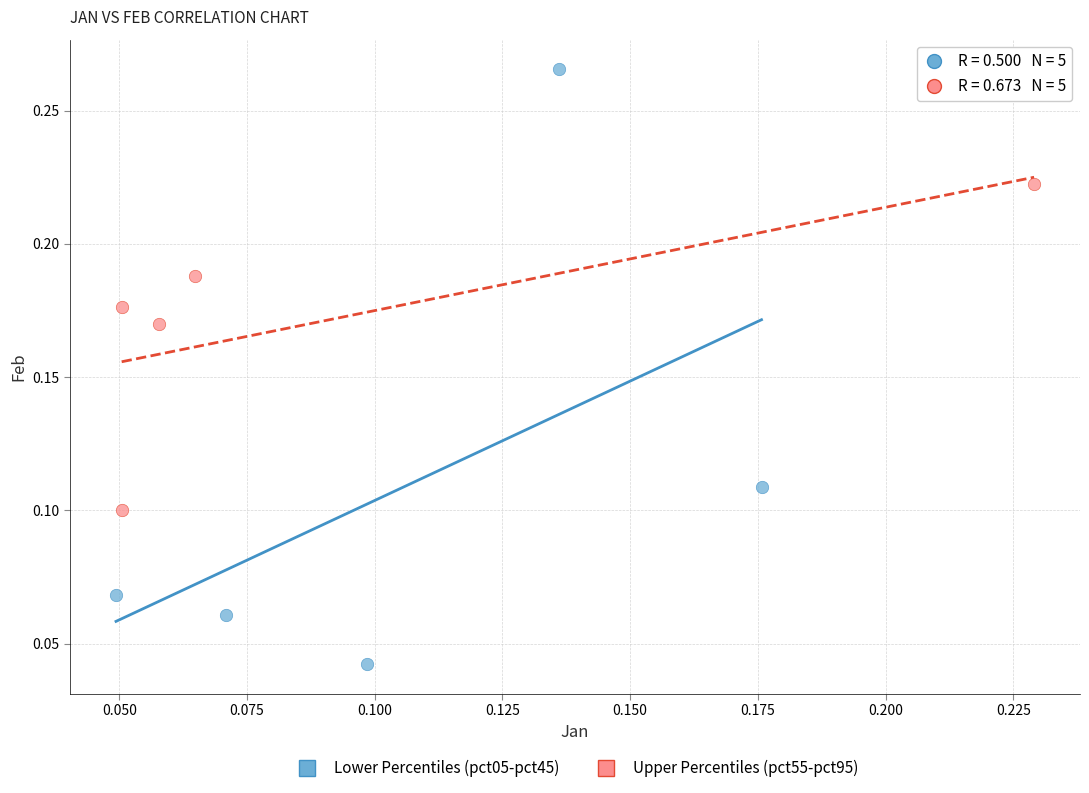

Which series contains the highest Y value?

Lower Percentiles (pct05-pct45)